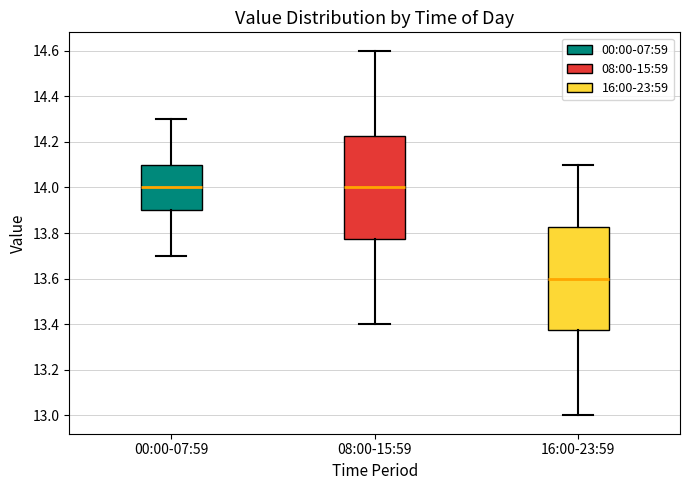

Where is the upper edge of the box for 08:00-15:59 on the y-axis? The values are not printed on the chart, so give them approximately, as read against the axis.

14.22